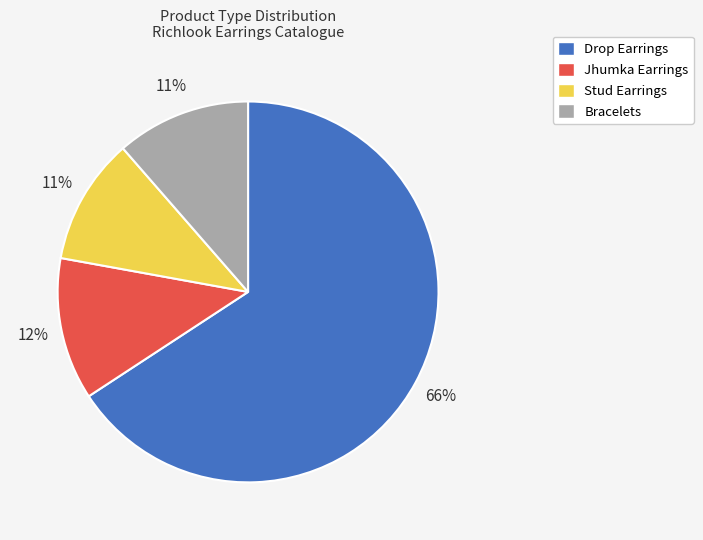

To the nearest percent, what is the difference between the Drop Earrings and Jhumka Earrings slice percentages?

54%